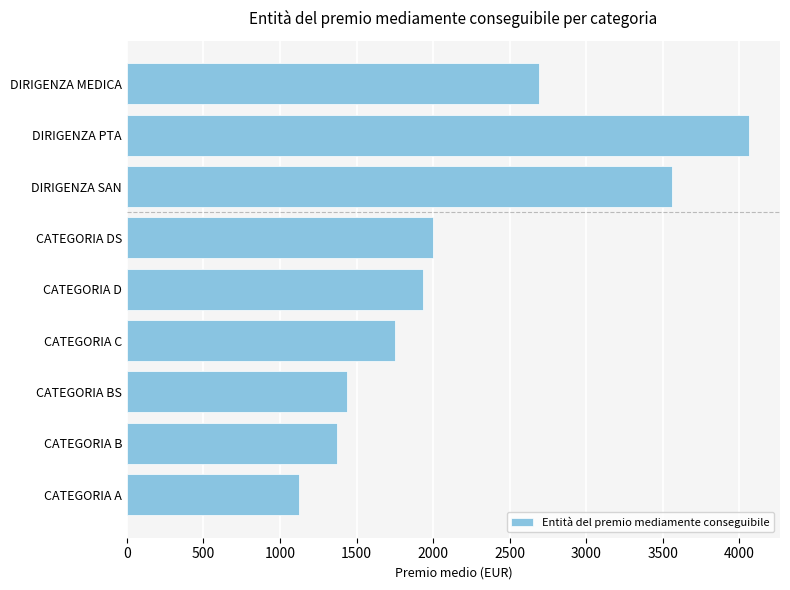

Where is the data nearest to the value 2593?

DIRIGENZA MEDICA